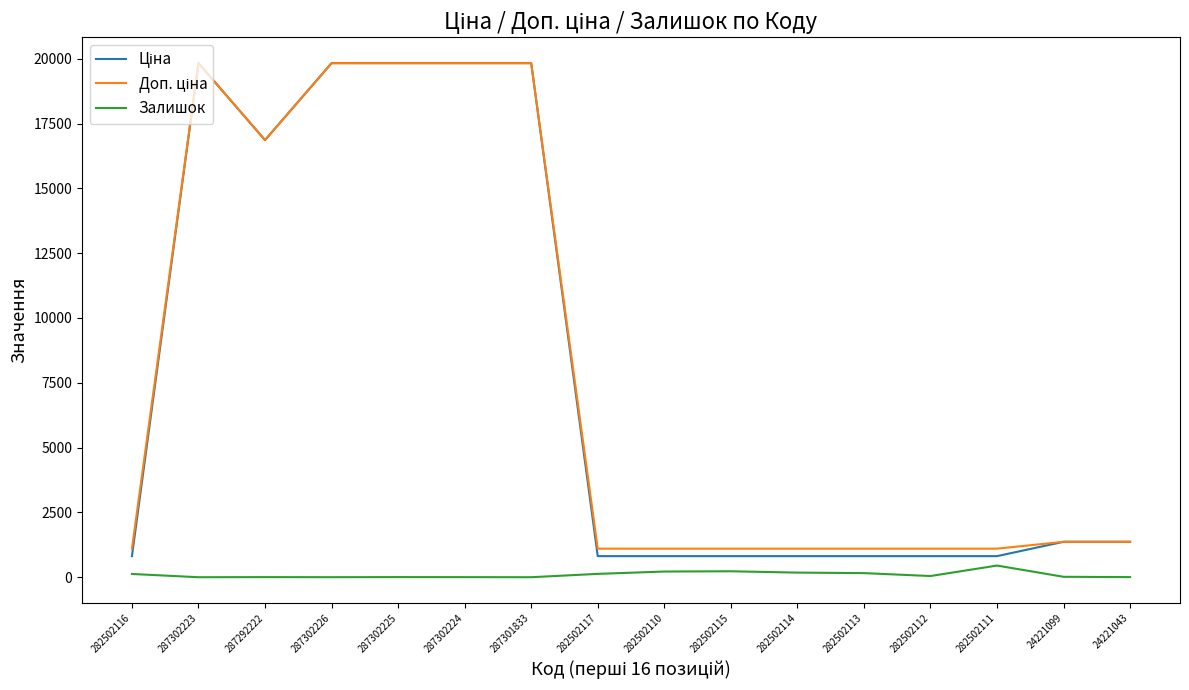

What is the total value across all series at 282502111?

2364.8